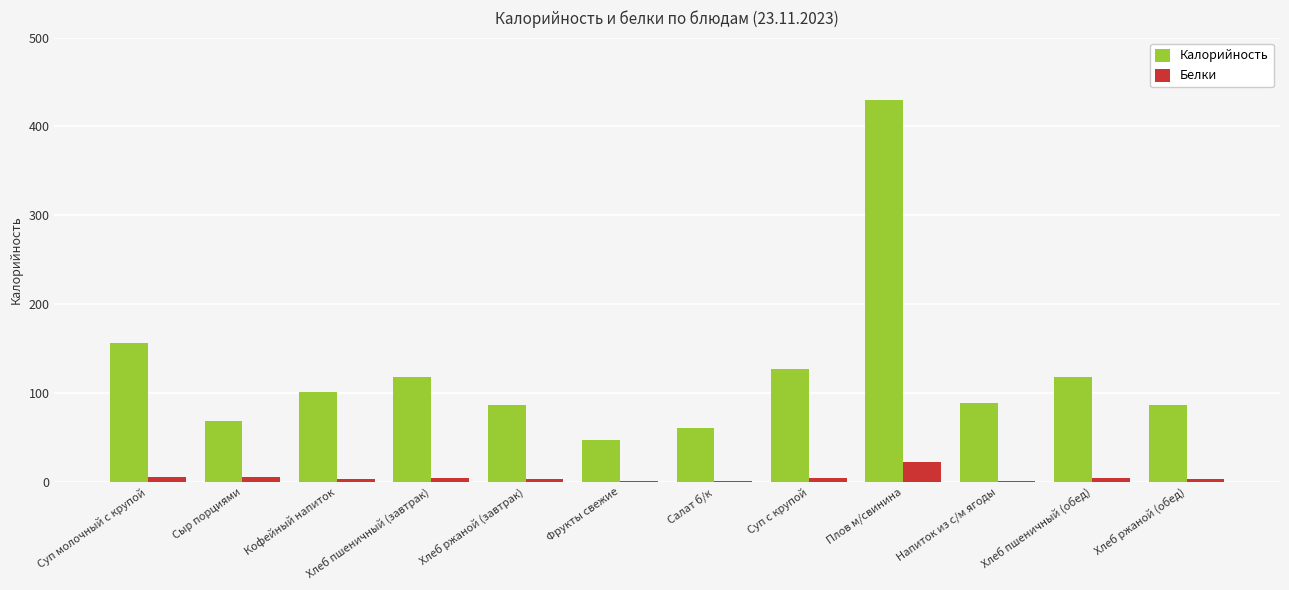

The value of Калорийность at Фрукты свежие is 47.0. True or false?

True